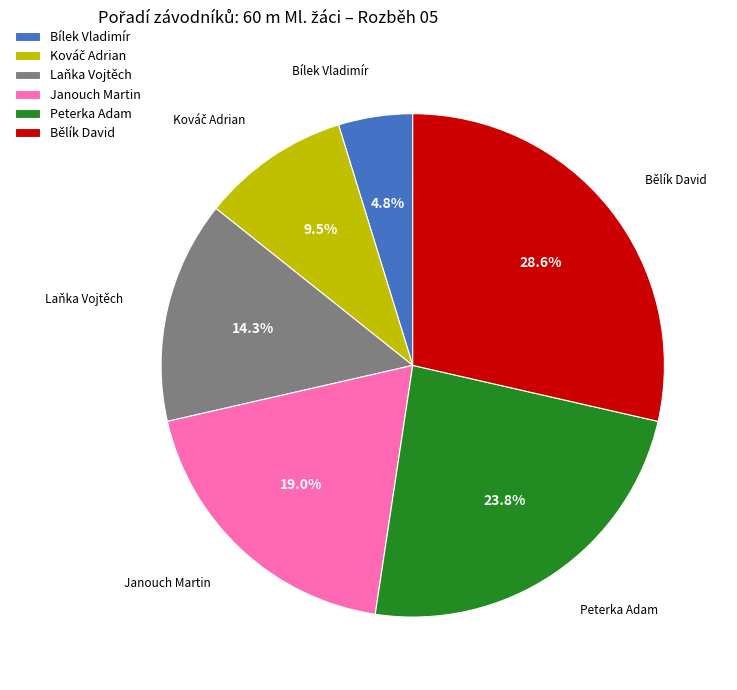

Which category has the biggest portion of the pie?

Bělík David